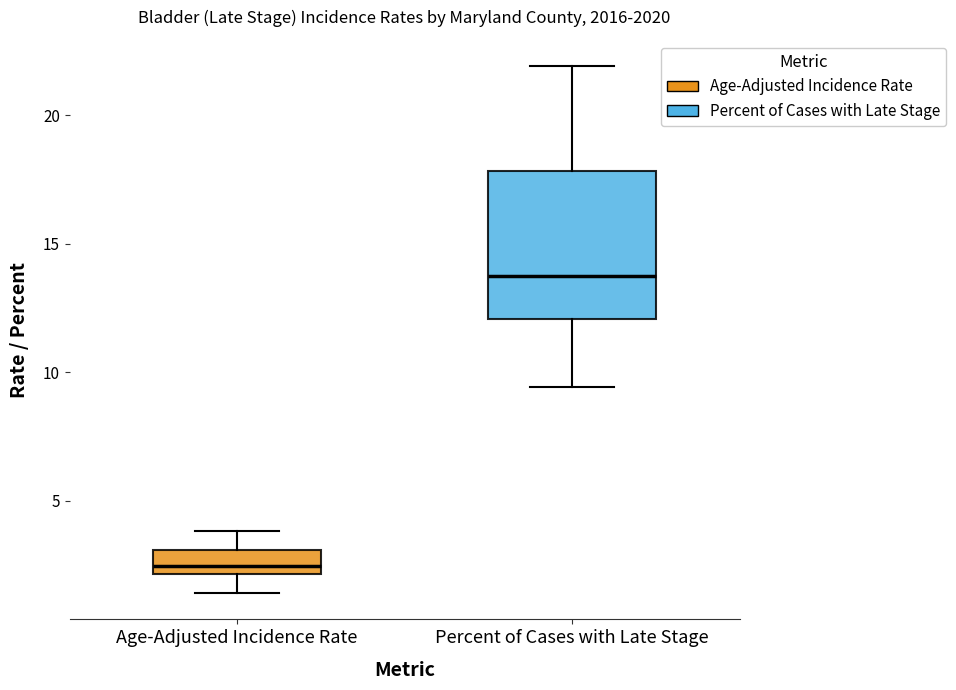

Where is the lower edge of the box for Age-Adjusted Incidence Rate on the y-axis? The values are not printed on the chart, so give them approximately, as read against the axis.

2.0